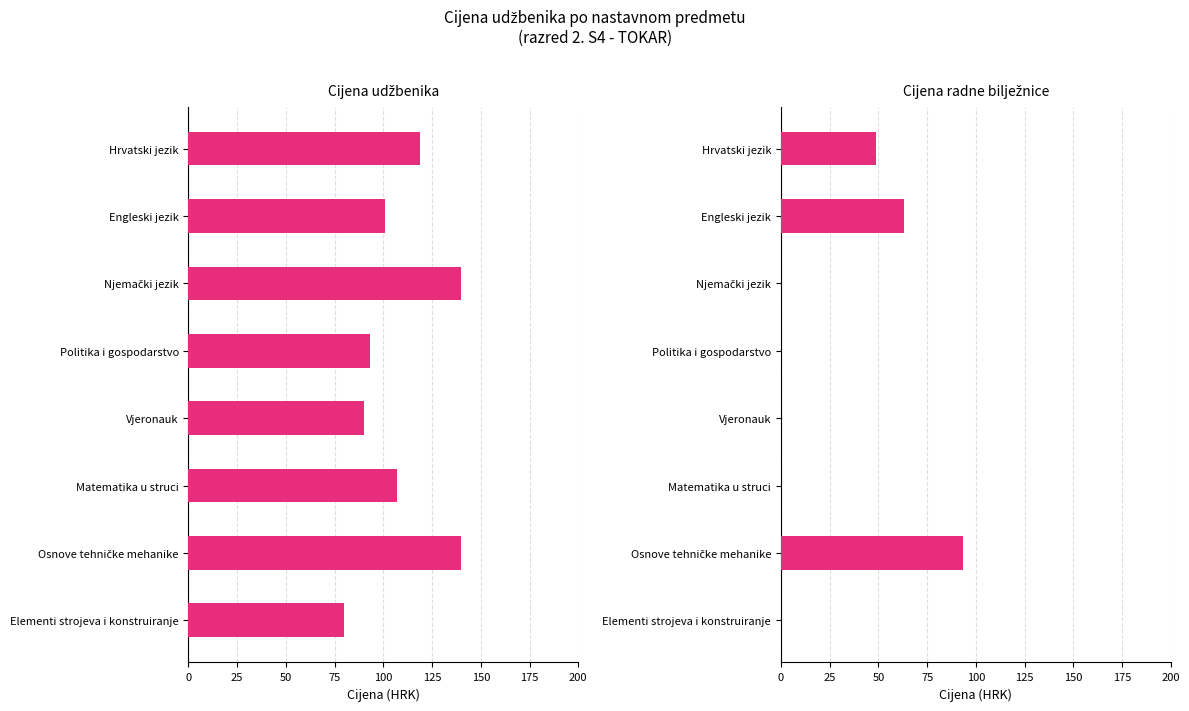

How many values in the radna bilježnica series exceed 0?

3